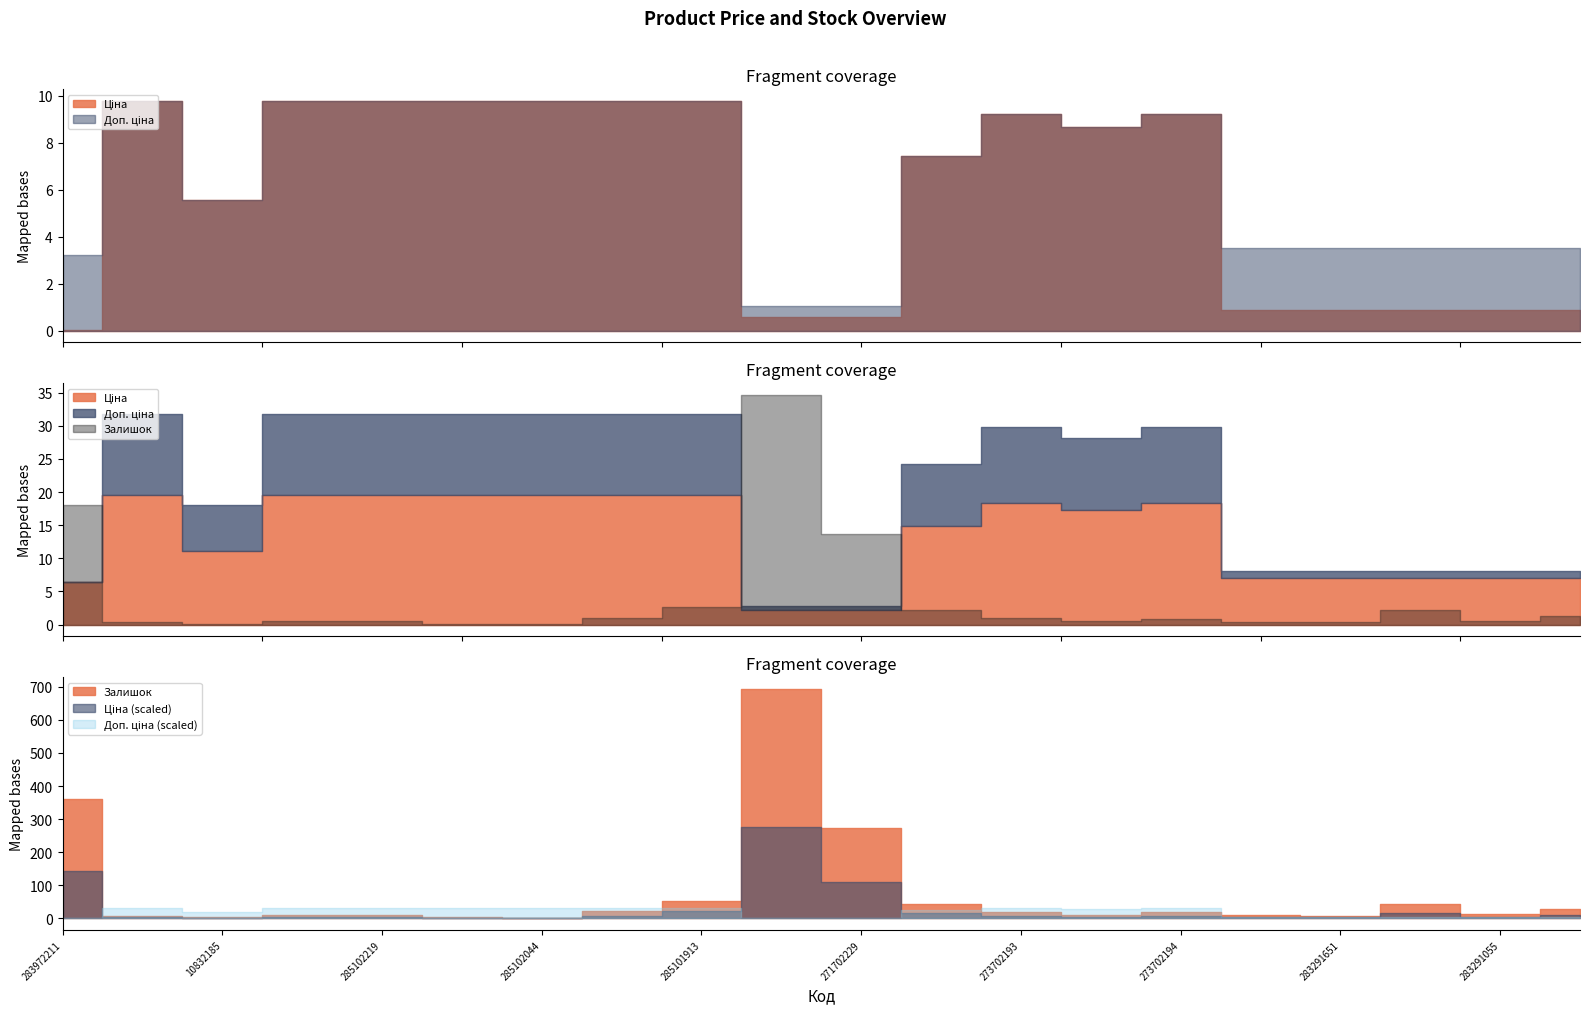

Between 285102221 and 283291052, which series saw the biggest shift?

Ціна